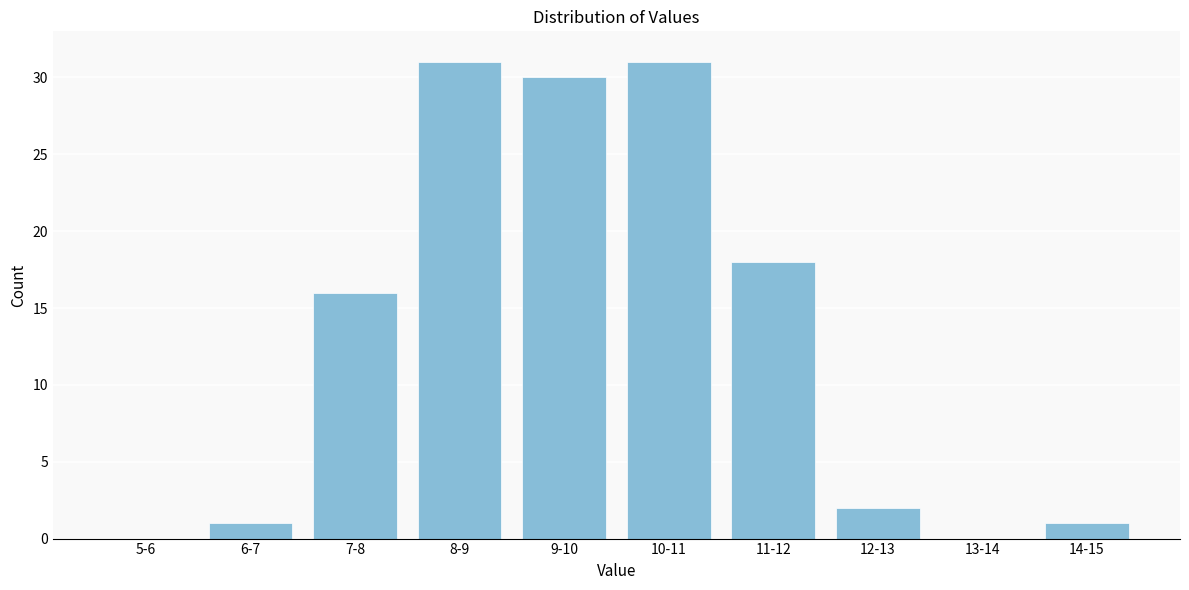

Reading left to right, transcribe all the data shown in this chart.

5-6=0	6-7=1	7-8=16	8-9=31	9-10=30	10-11=31	11-12=18	12-13=2	13-14=0	14-15=1